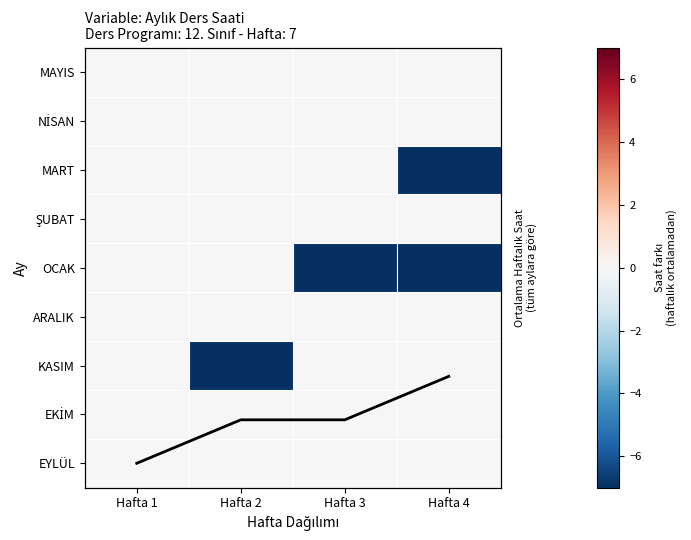

Rank the series by their maximum value, from lowest to highest.

EYLÜL, EKİM, KASIM, ARALIK, OCAK, ŞUBAT, MART, NİSAN, MAYIS